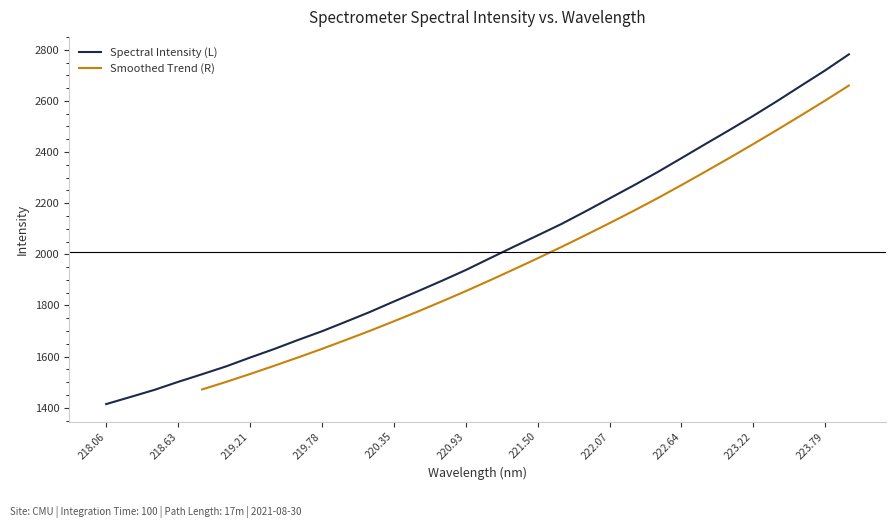

Is it true that the value at 219.589 is 520.4?

False